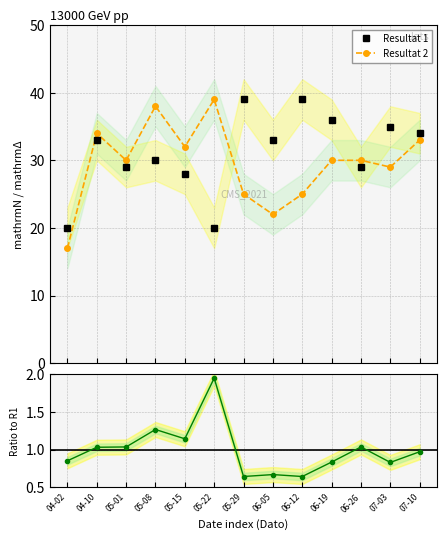

Is this an area chart (filled region under the line)?

No